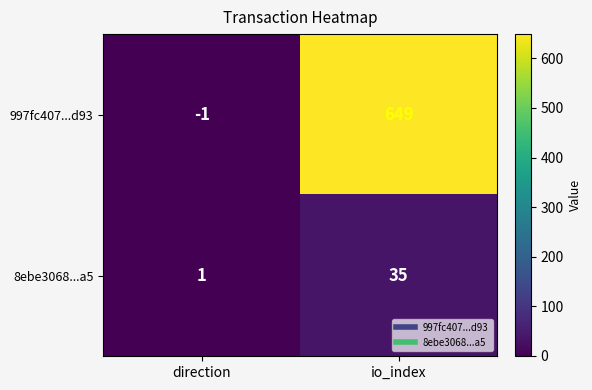

How many data points in 997fc407...d93 are less than 649?

1